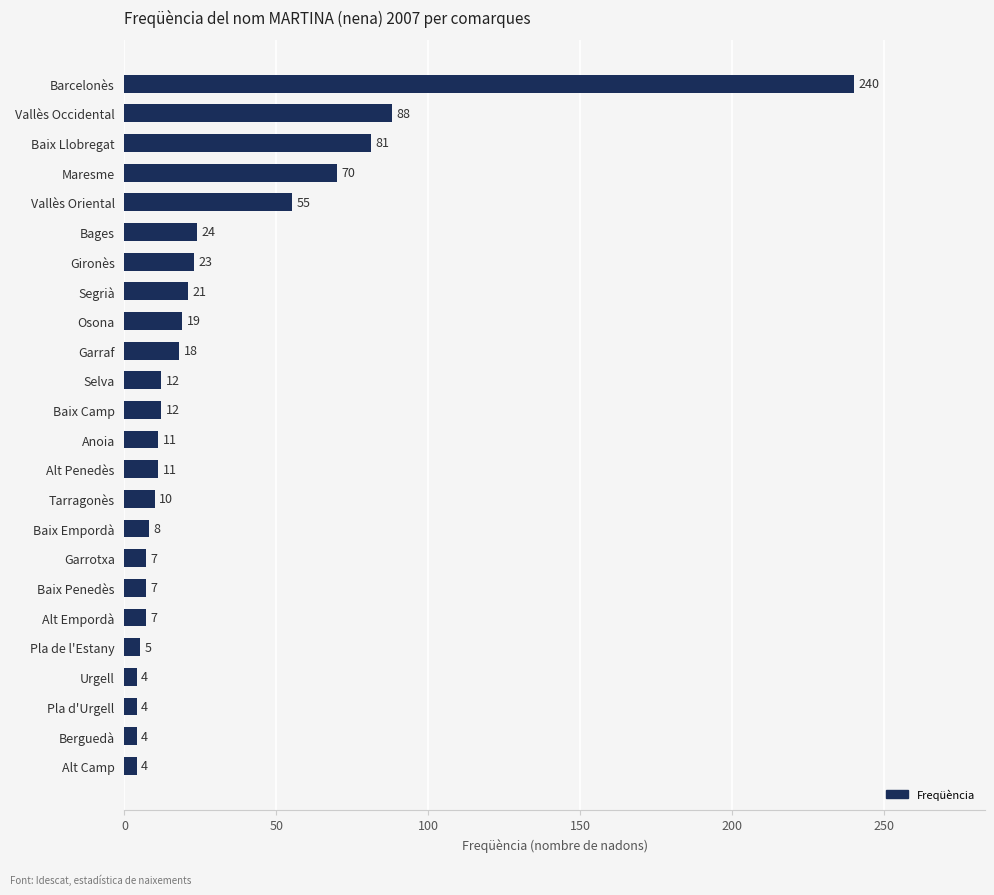

What is the difference between the maximum and second lowest values?

236